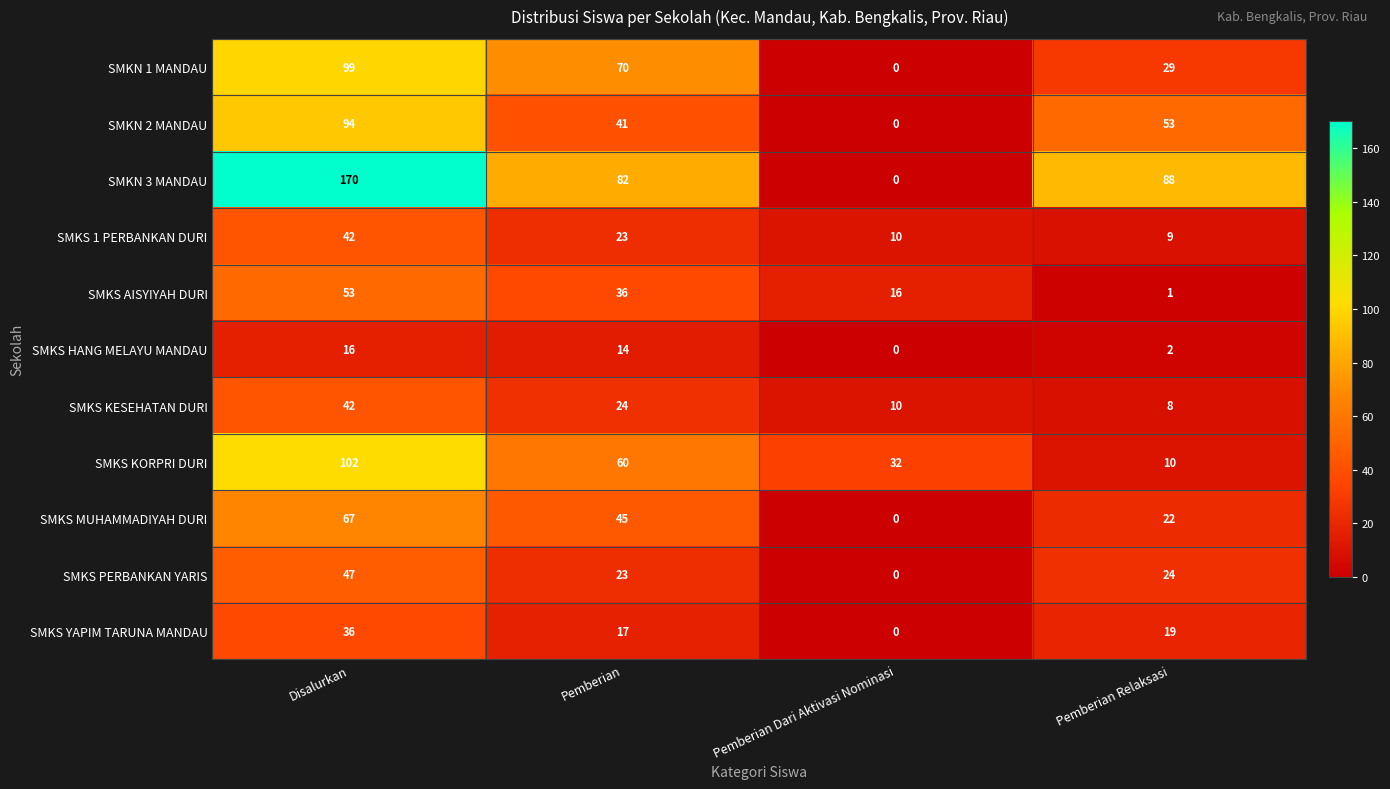

What is the sum of the SMKS KORPRI DURI values at Pemberian Relaksasi and Disalurkan?

112